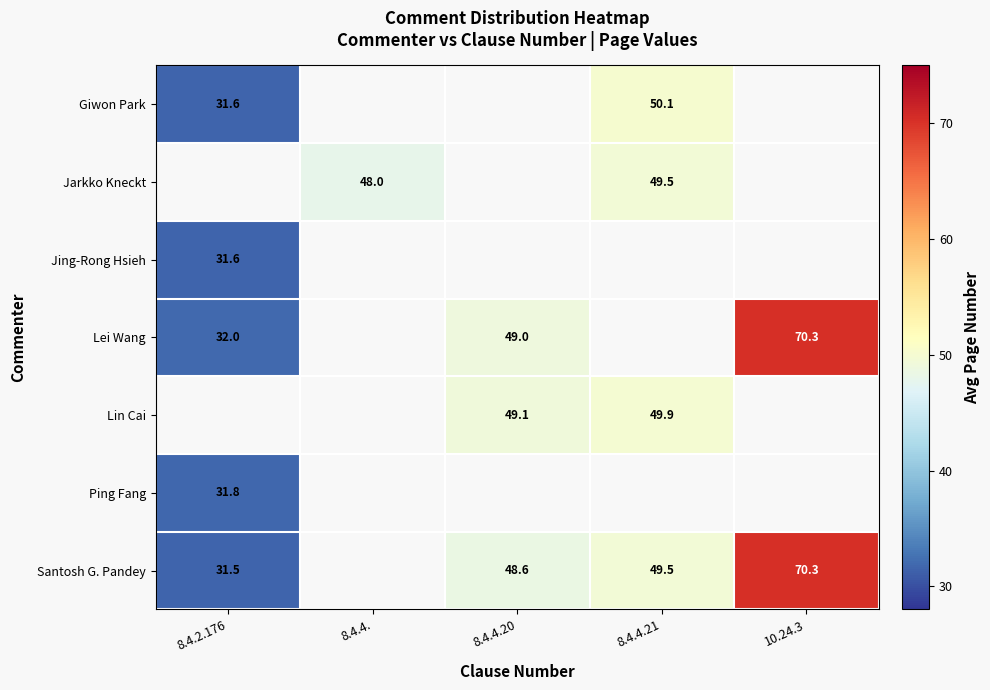

At how many categories does at least one series exceed 68?

1